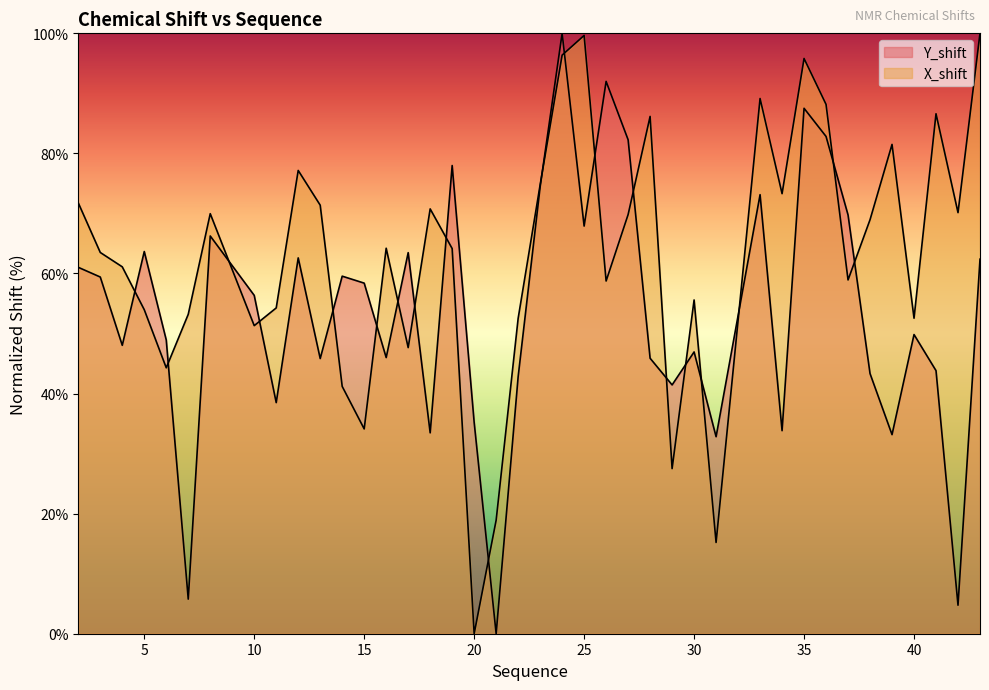

What is the highest value of the Y_shift series?

100.0